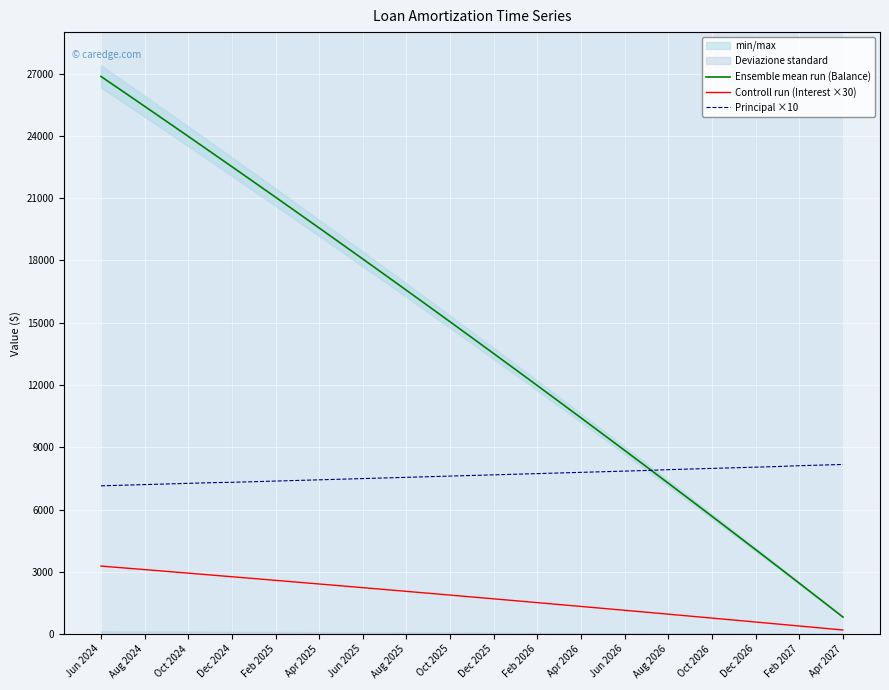

True or false: Principal ×10 and Controll run (Interest ×30) intersect in this chart.

False